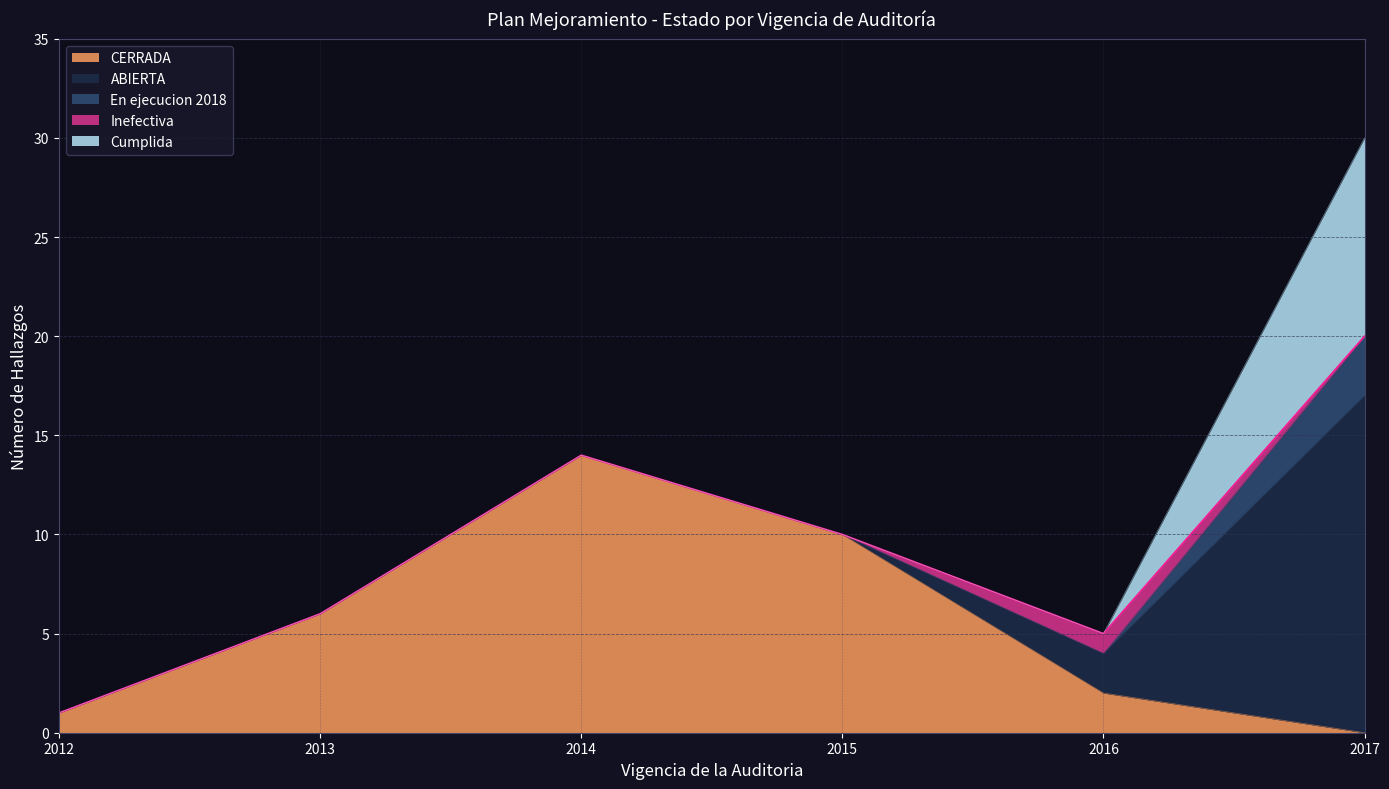

Reading left to right, transcribe all the data shown in this chart.

CERRADA: 2012=1	2013=6	2014=14	2015=10	2016=2	2017=0
ABIERTA: 2012=0	2013=0	2014=0	2015=0	2016=2	2017=17
En ejecucion 2018: 2012=0	2013=0	2014=0	2015=0	2016=0	2017=3
Inefectiva: 2012=0	2013=0	2014=0	2015=0	2016=1	2017=0
Cumplida: 2012=0	2013=0	2014=0	2015=0	2016=0	2017=10